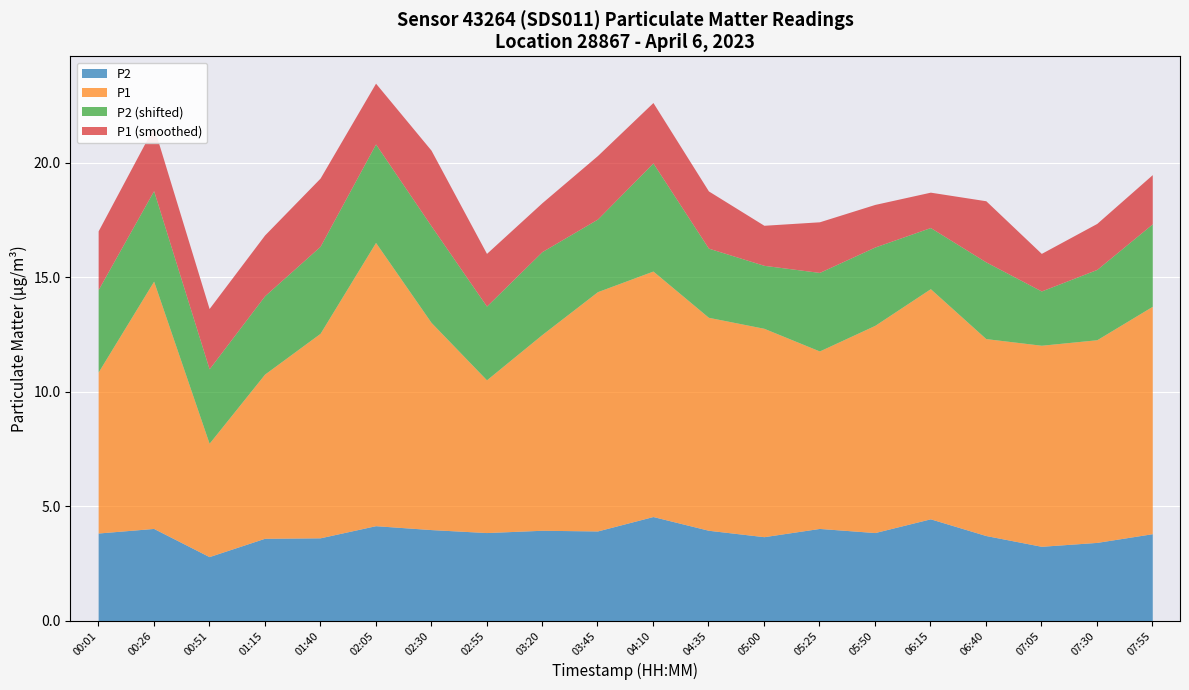

Which category has the highest value across all series?

02:05